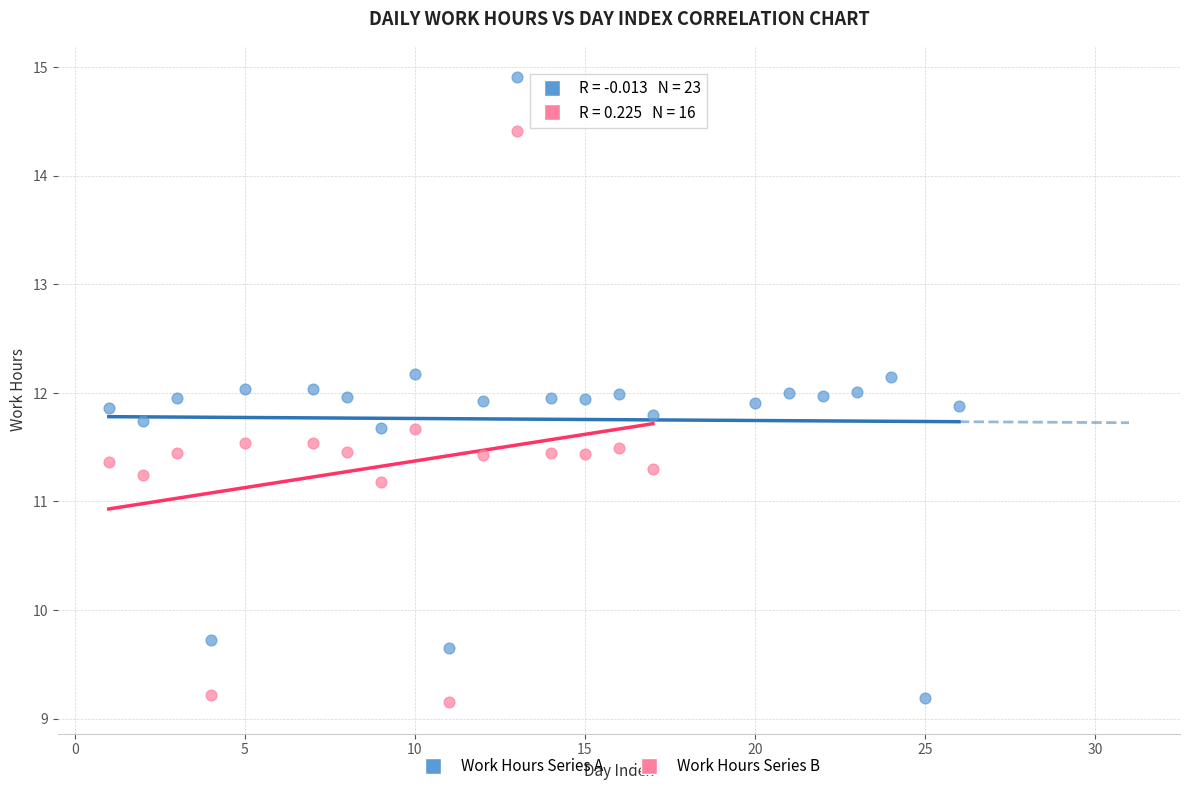

Which series has the widest spread of Y values?

Work Hours Series A